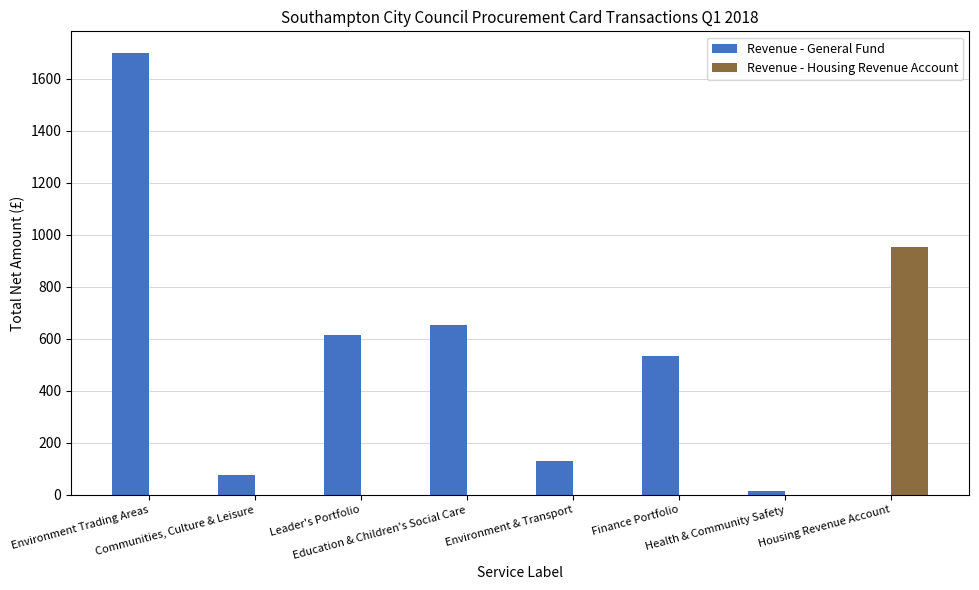

Are the bars horizontal?

No